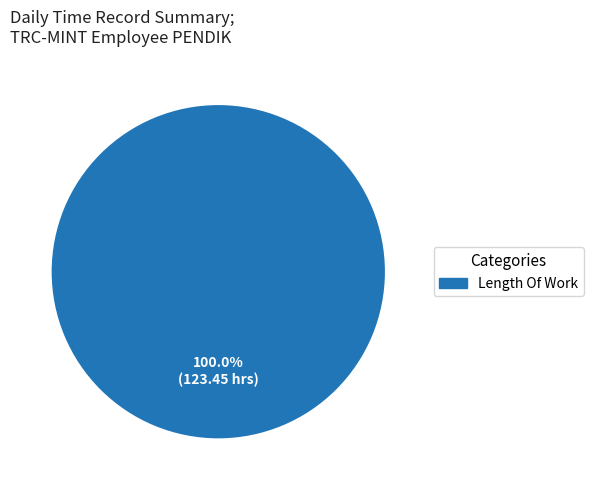

Is there any slice that represents more than half of the pie?

Yes